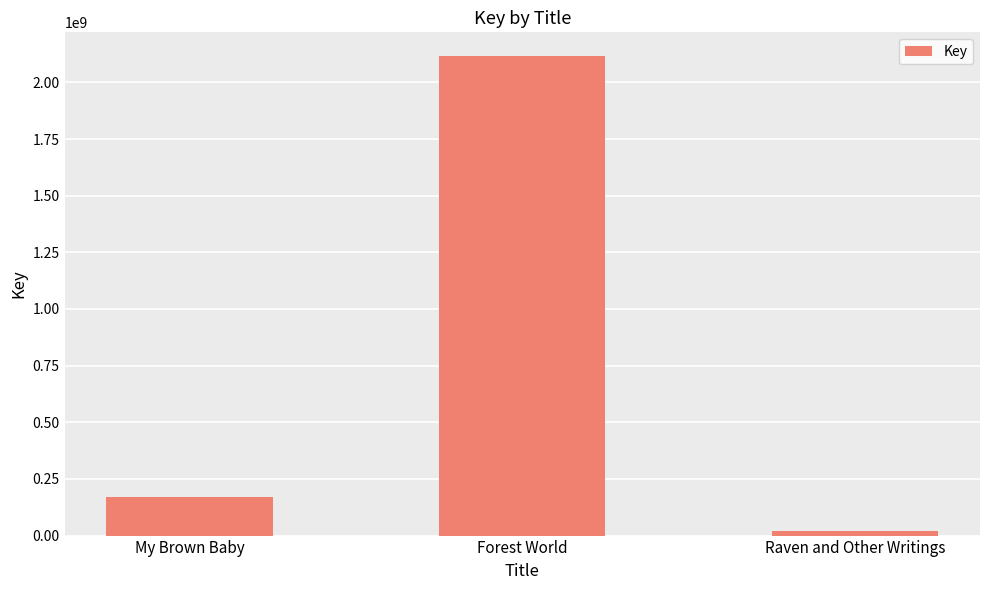

What value does the data have at My Brown Baby?

170306984